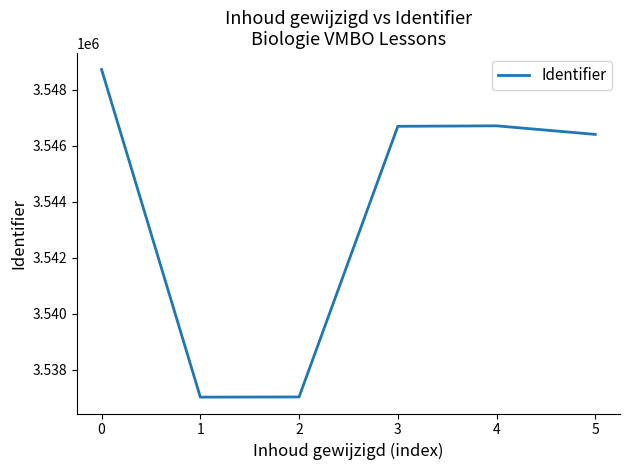

The value at 5 is 4909270. True or false?

False